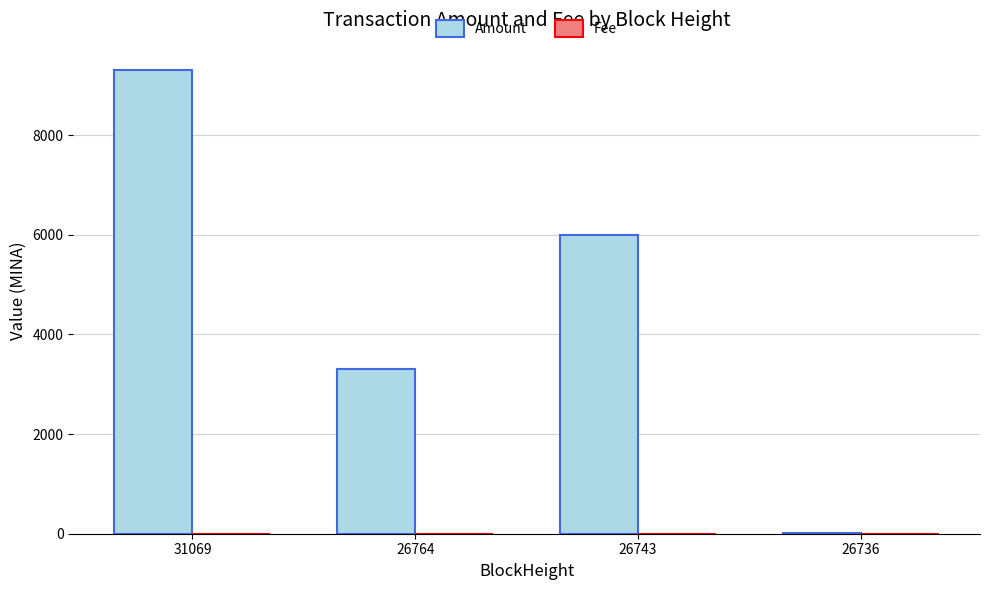

Between 26764 and 26743, which series saw the biggest shift?

Amount